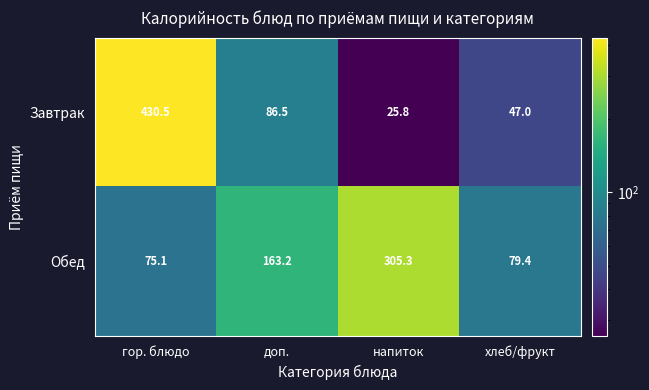

What is the maximum value for Завтрак?

430.5